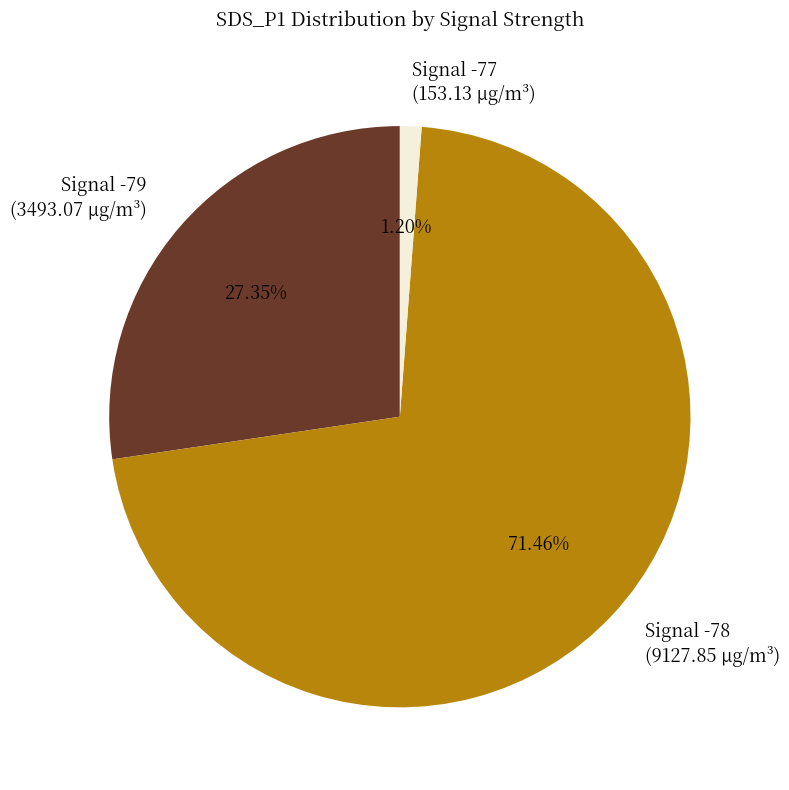

To the nearest percent, what is the difference between the largest and smallest slice percentages?

70%